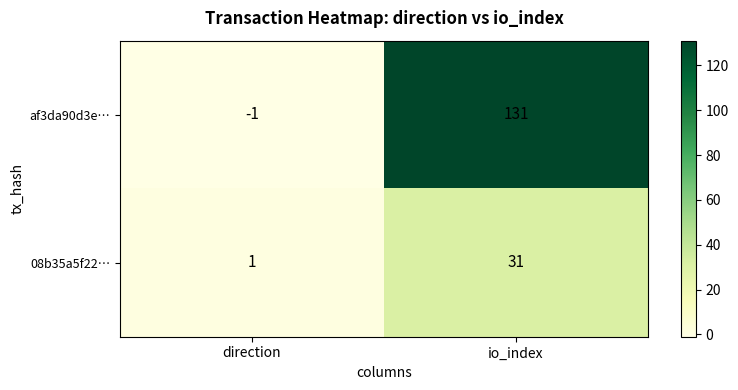

What is the total value across all series at io_index?

162